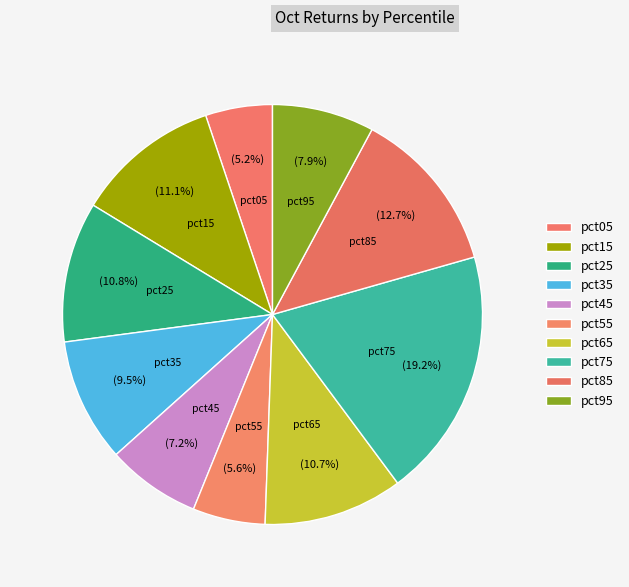

What percentage is the pct55 slice, to the nearest percent?

6%